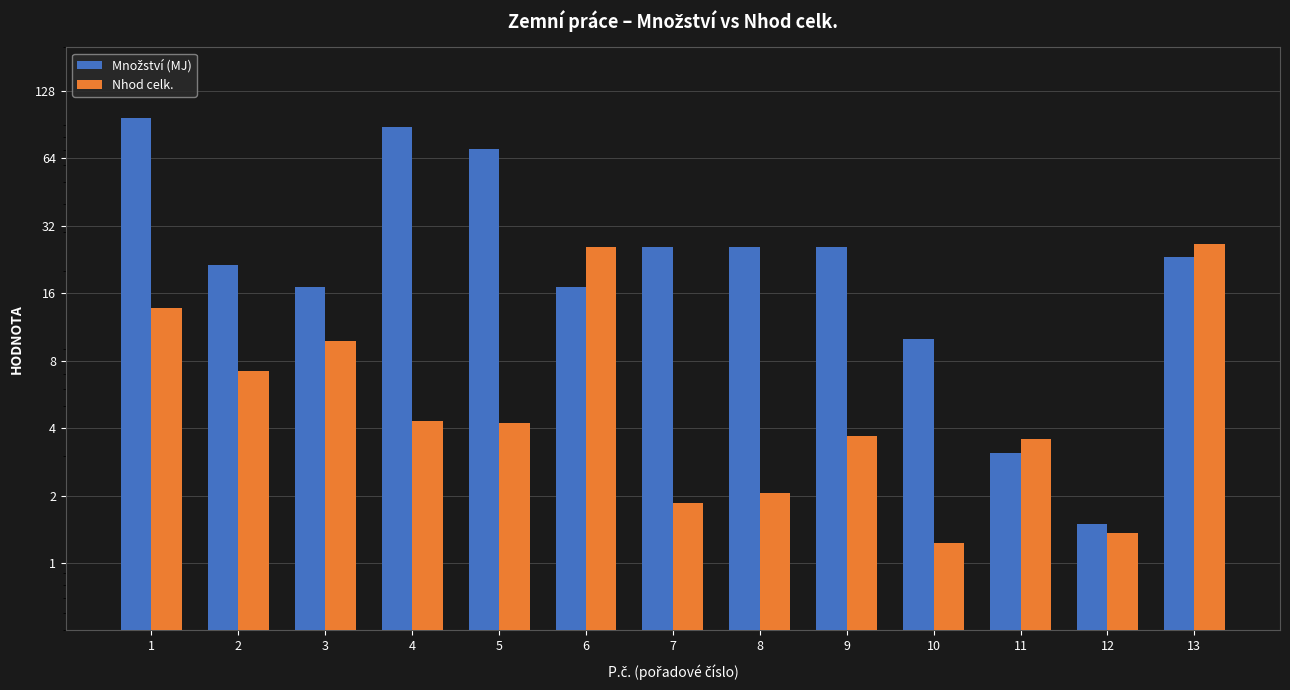

Are the bars horizontal?

No